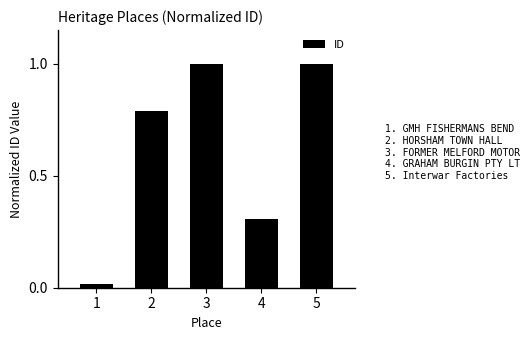

What is the average value?

0.6